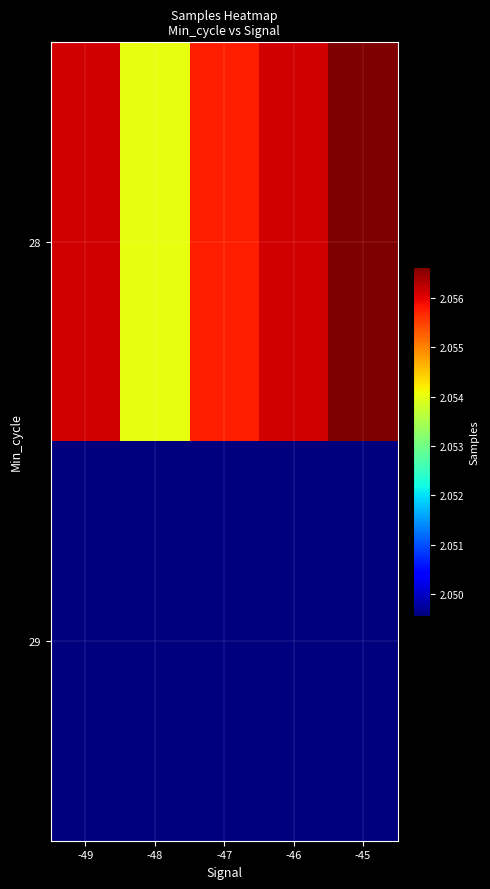

Which series has the largest range (max minus min)?

28